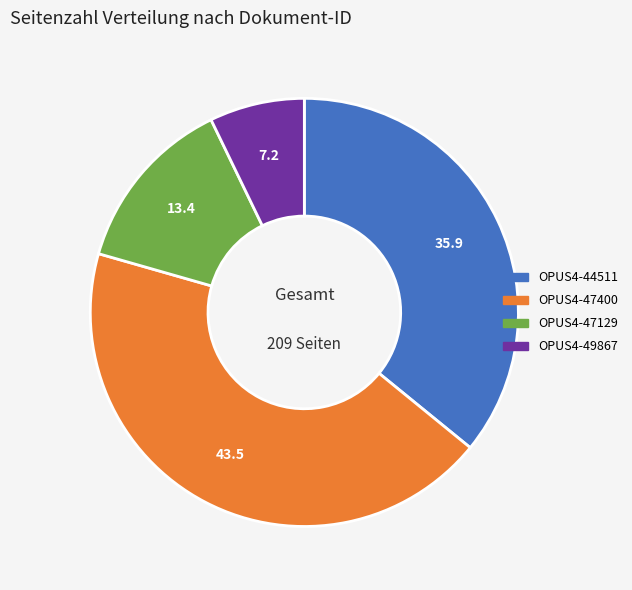

True or false: OPUS4-47129 accounts for 3% of the total.

False